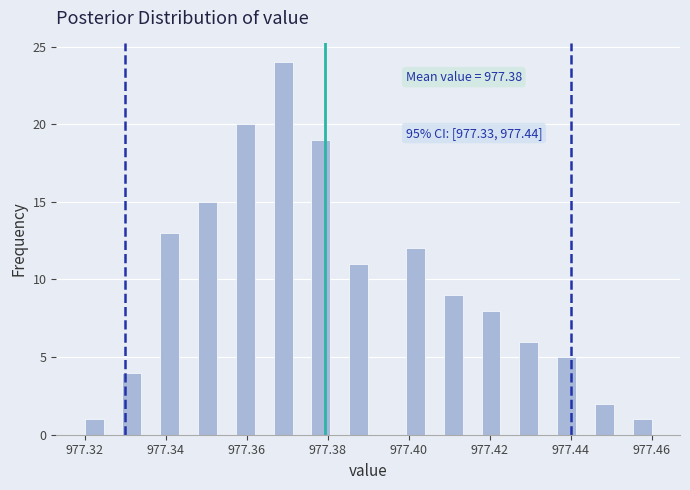

Read against the x-axis, roughly where is the centre of the tallest bar?

977.370